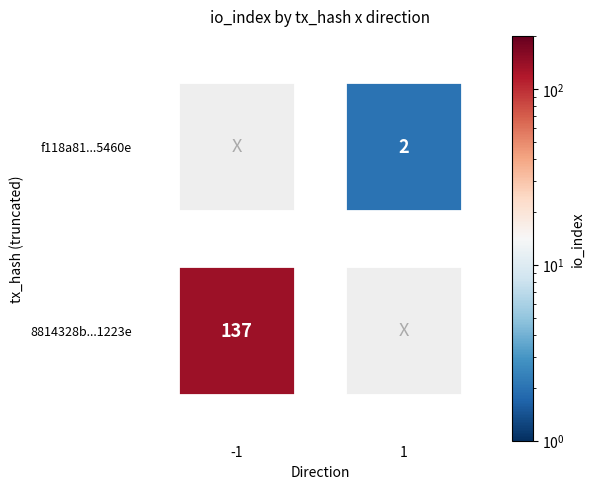

Reading right to left, list all the values displayed in this chart.

8814328b6125e78b6a27eb00758cc36bfa1223e: io_index=137	direction=-1
f118a81ed0d6ca2224cc1acb0ed646cb9955460: io_index=2	direction=1